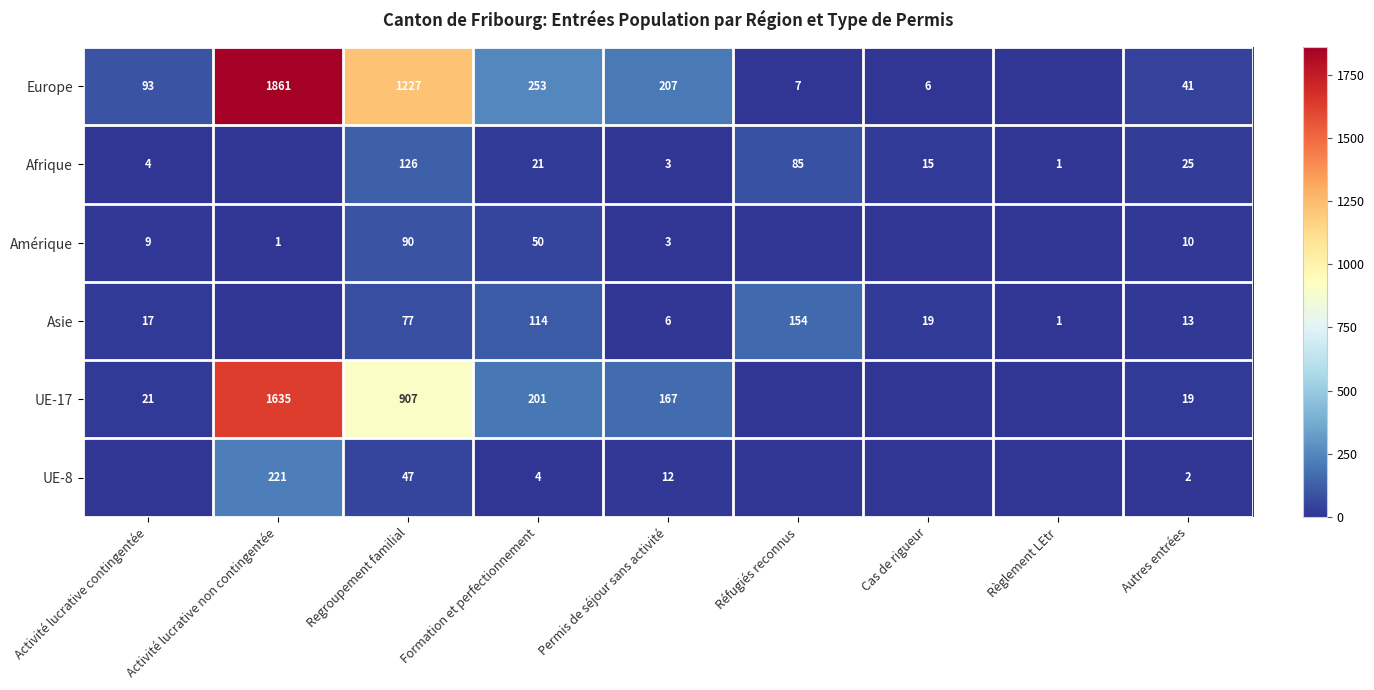

The value of Amérique at Permis de séjour sans activité is 3. True or false?

True